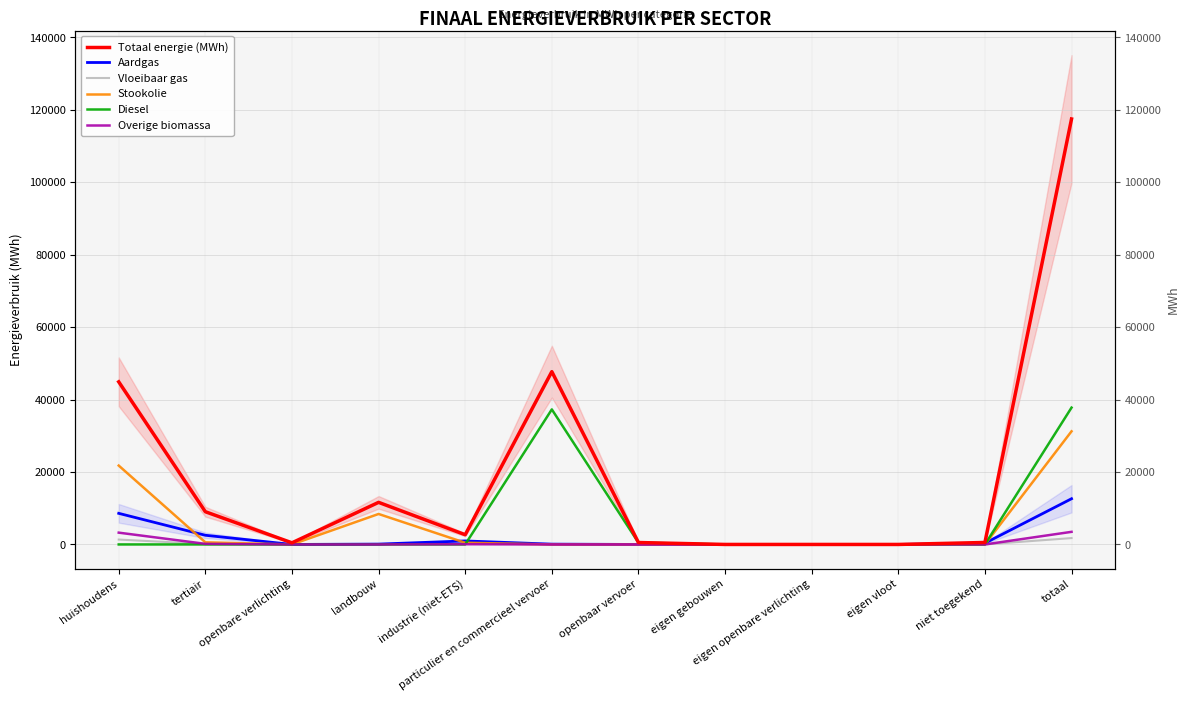

In Aardgas, how many points are higher than both neighbors (excluding endpoints)?

1